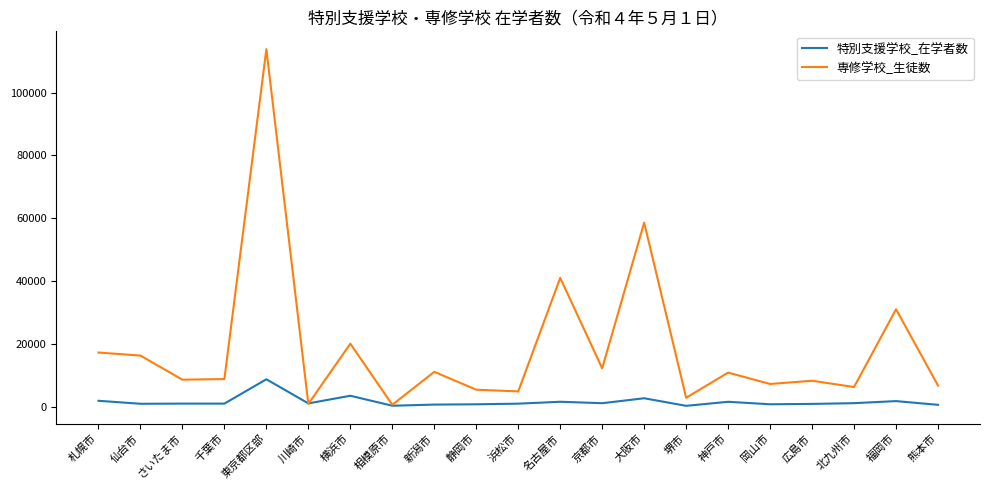

True or false: 専修学校_生徒数 has a value of 8972 at 千葉市.

True